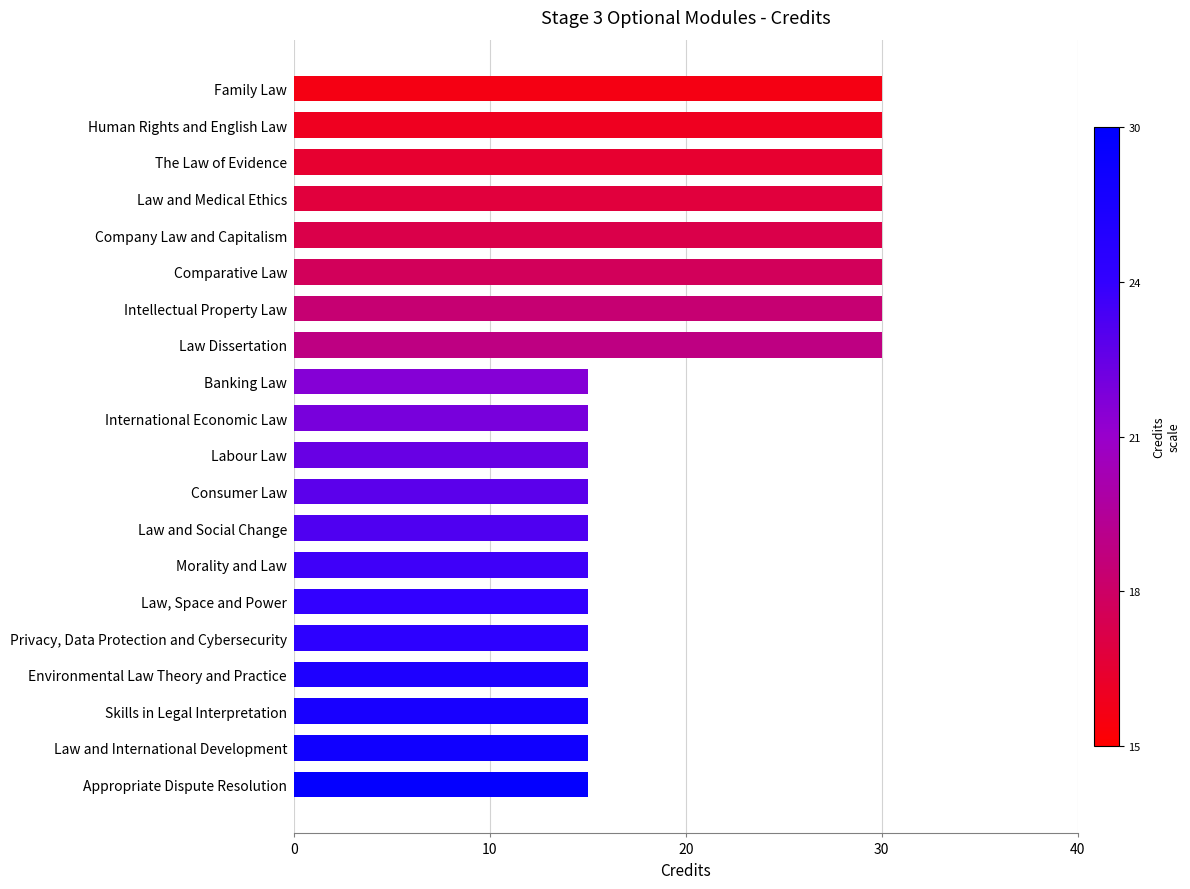

What is the difference between the values at Law and Medical Ethics and Skills in Legal Interpretation?

15